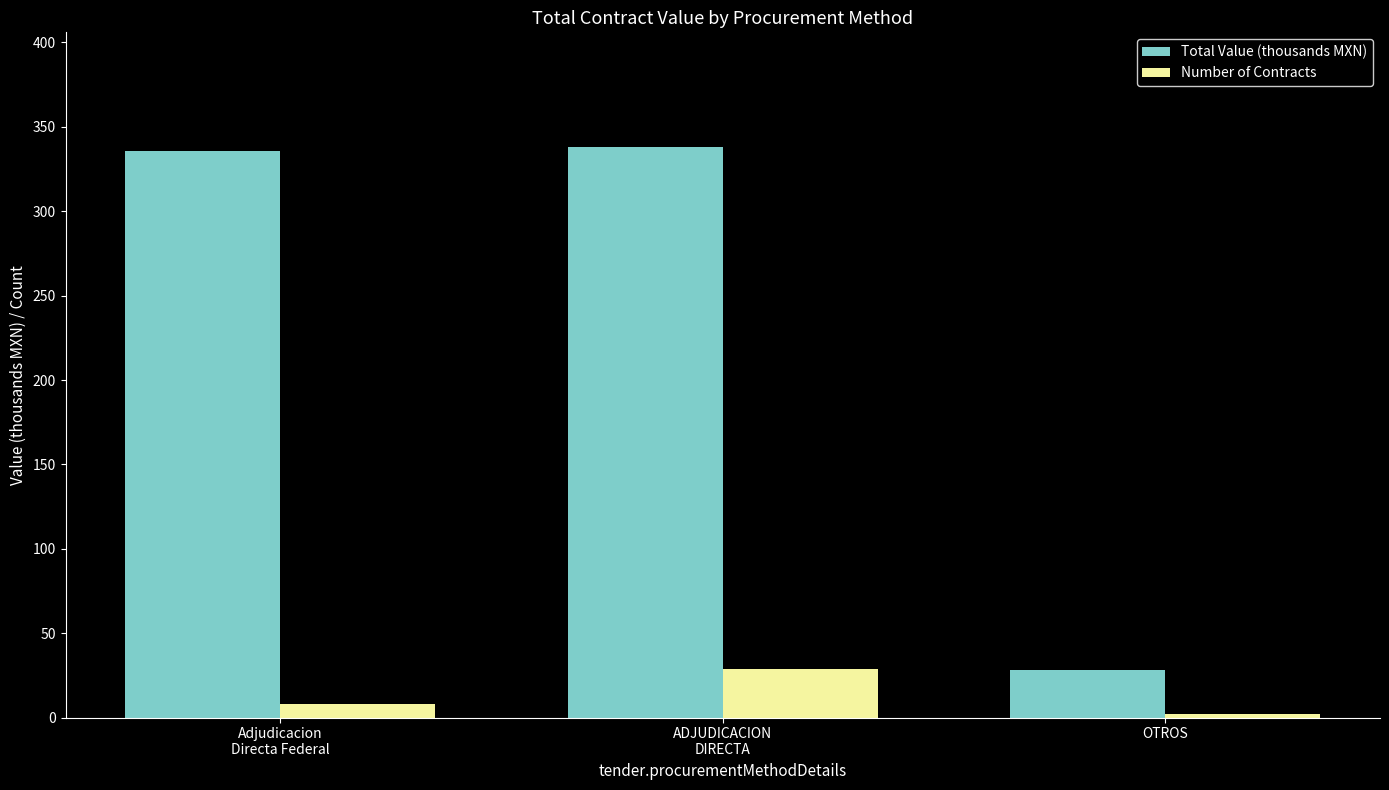

List the labels in order of Number of Contracts value, smallest first.

OTROS, Adjudicacion
Directa Federal, ADJUDICACION
DIRECTA